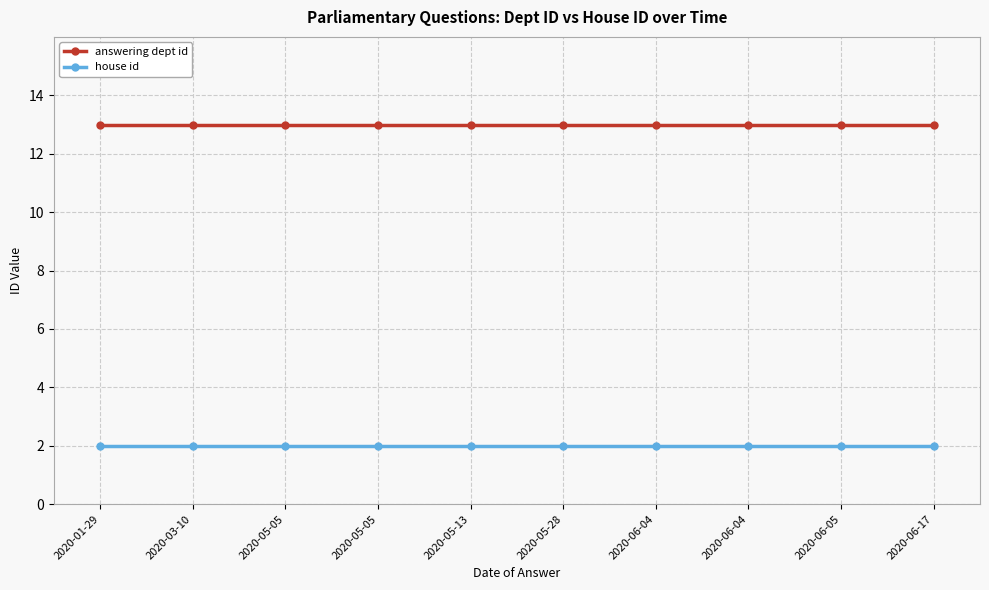

What is the minimum value shown in the chart?

2